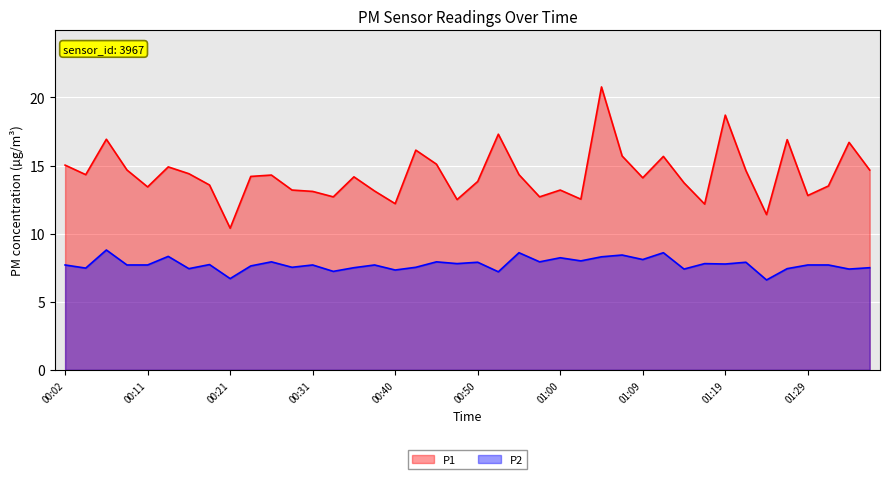

What position from the left is 00:48?

20